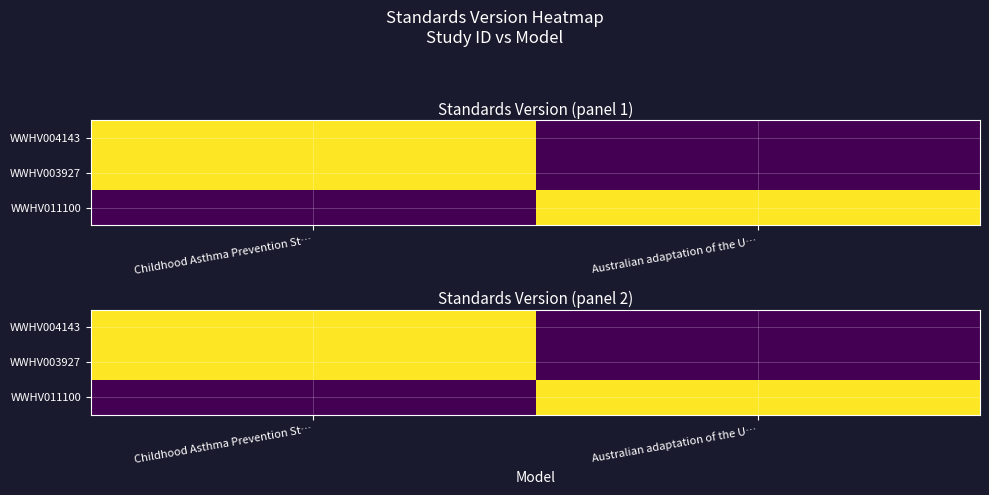

Is the value of WWHV004143 at Australian adaptation of the U… greater than the value of WWHV011100 at Australian adaptation of the U…?

No